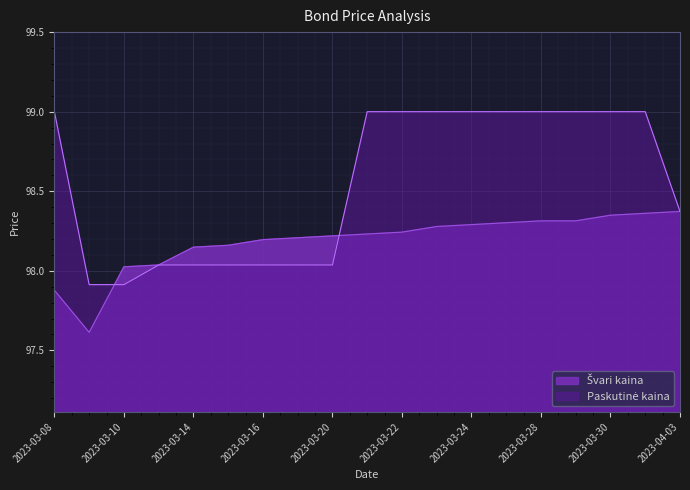

True or false: Paskutinė kaina has a value of 99.0 at 2023-03-22.

True